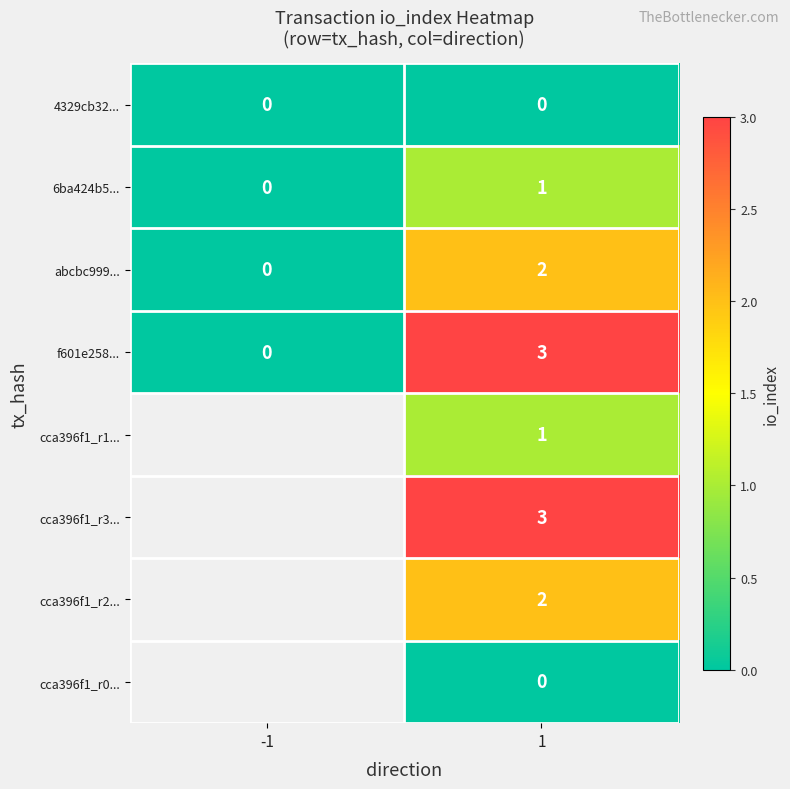

Count the number of data series in this chart.

8